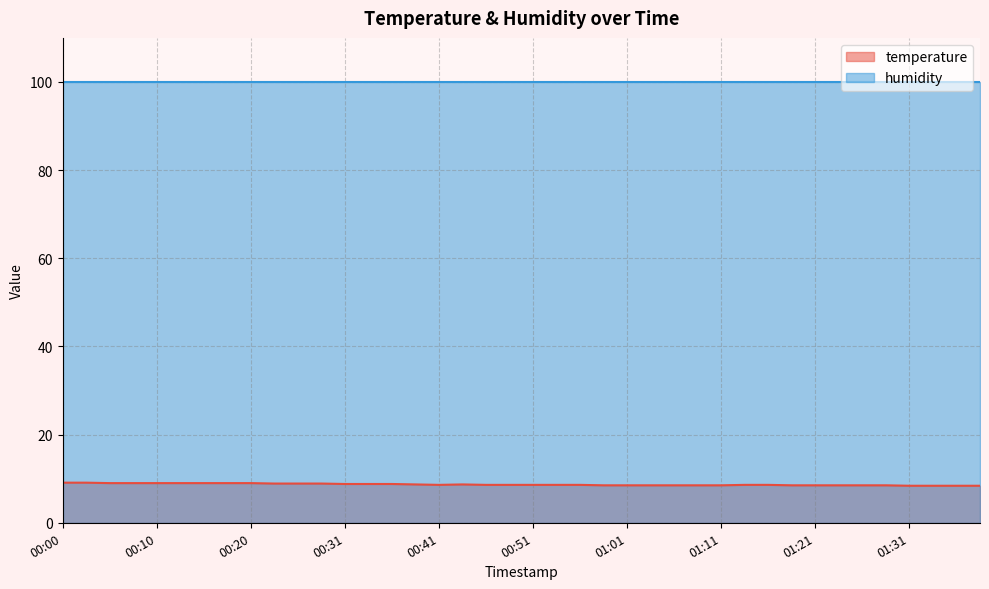

What value does the data have at 00:48?

8.6